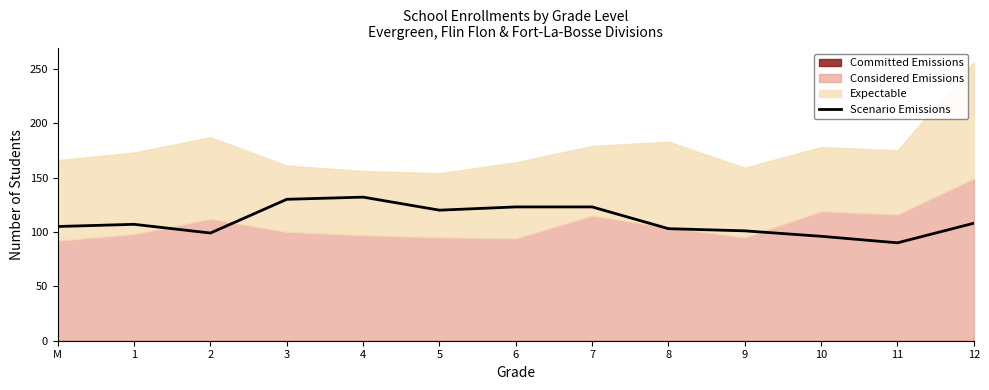

Count the number of values greater than 107.

6